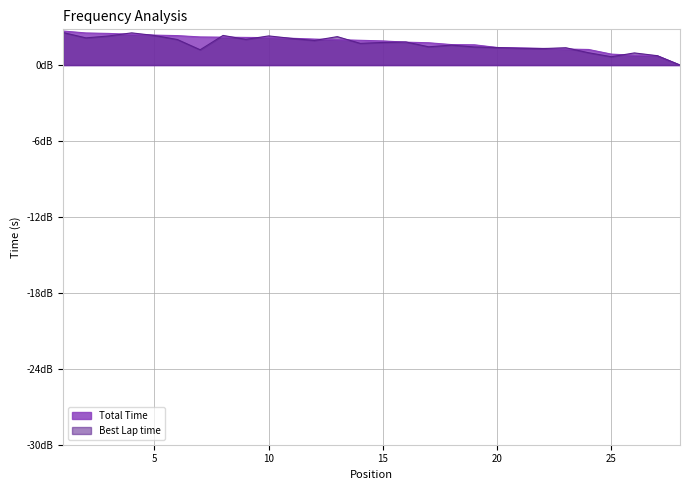

Which series changed the most between 1 and 19?

Best Lap time